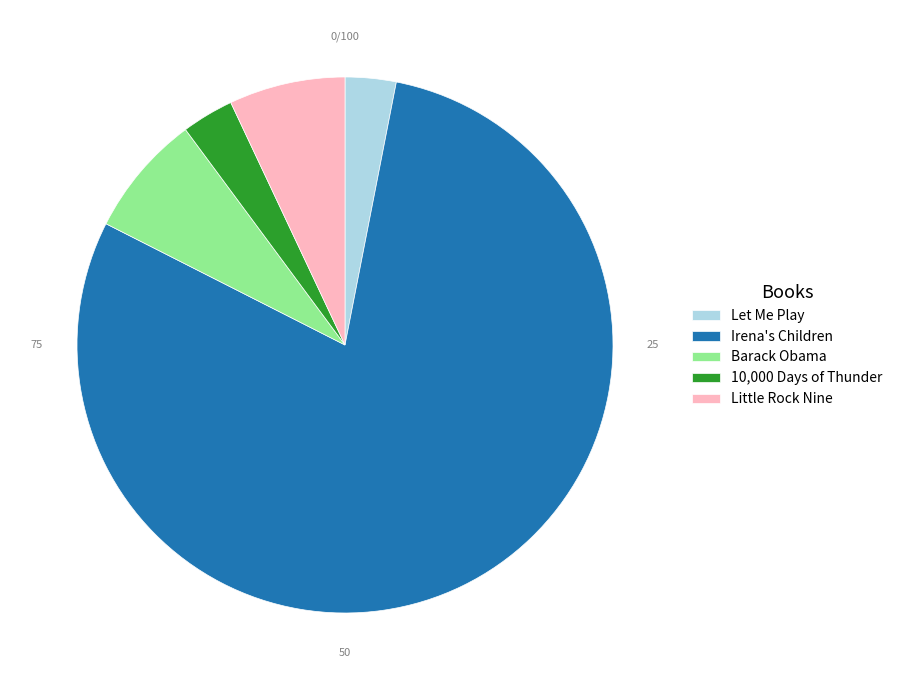

Approximately how many times larger is the value at Irena's Children compared to Little Rock Nine?

11.3